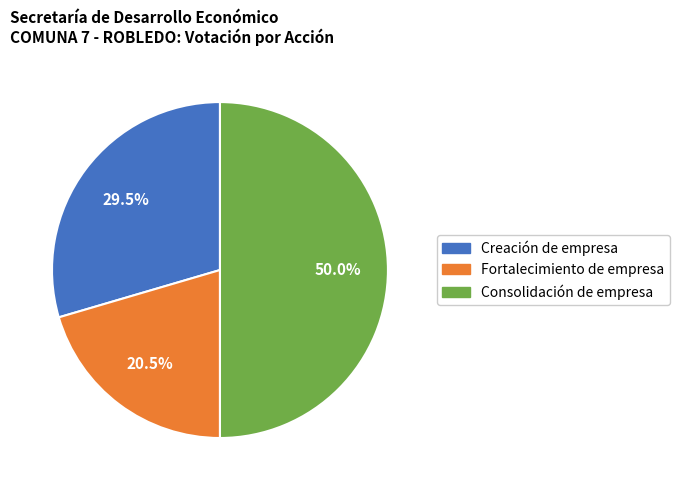

What is the largest slice in the pie chart?

Consolidación de empresa